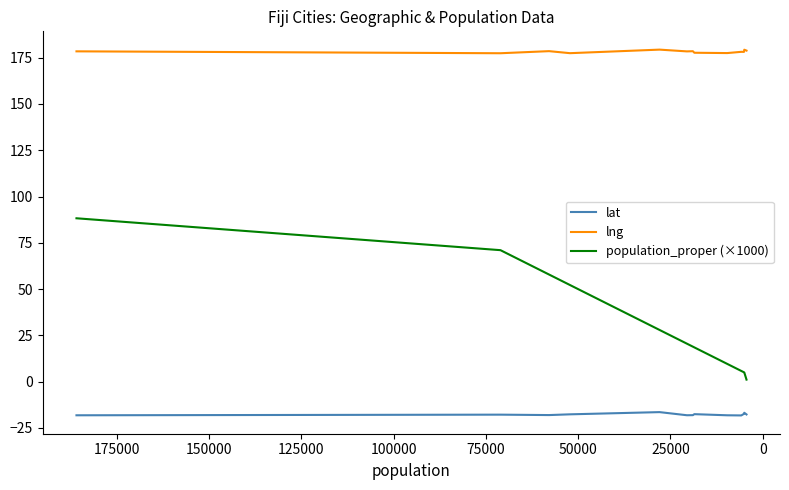

True or false: lat has more than 0 interior local peaks.

True